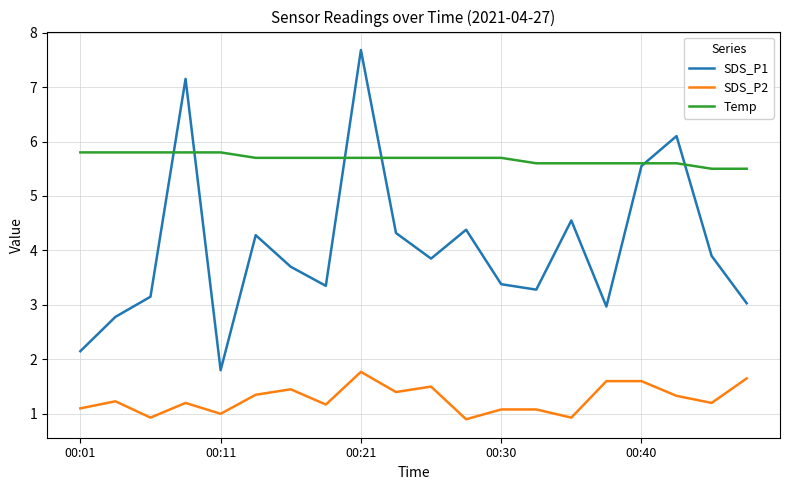

Which series has the largest range (max minus min)?

SDS_P1